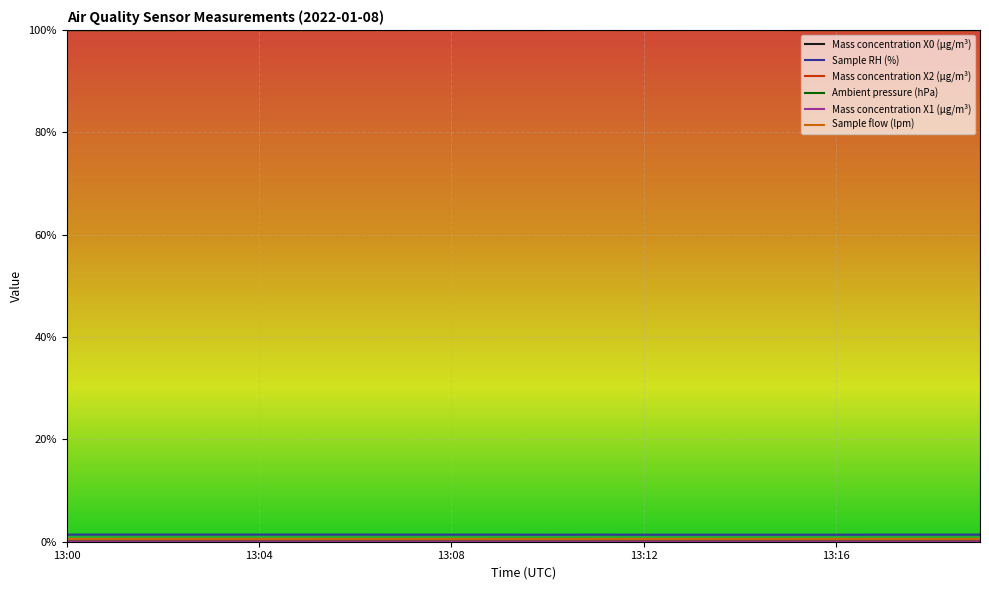

What is the value of the Ambient pressure (hPa) point at the 16th from the left?

1.0